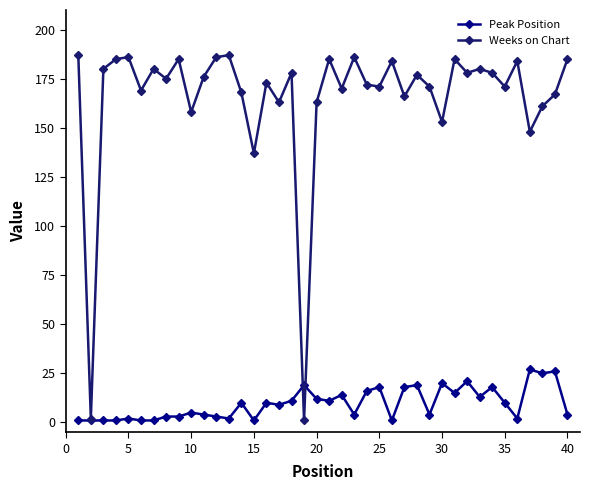

What is the value of the Peak Position point at the 31st from the left?

15